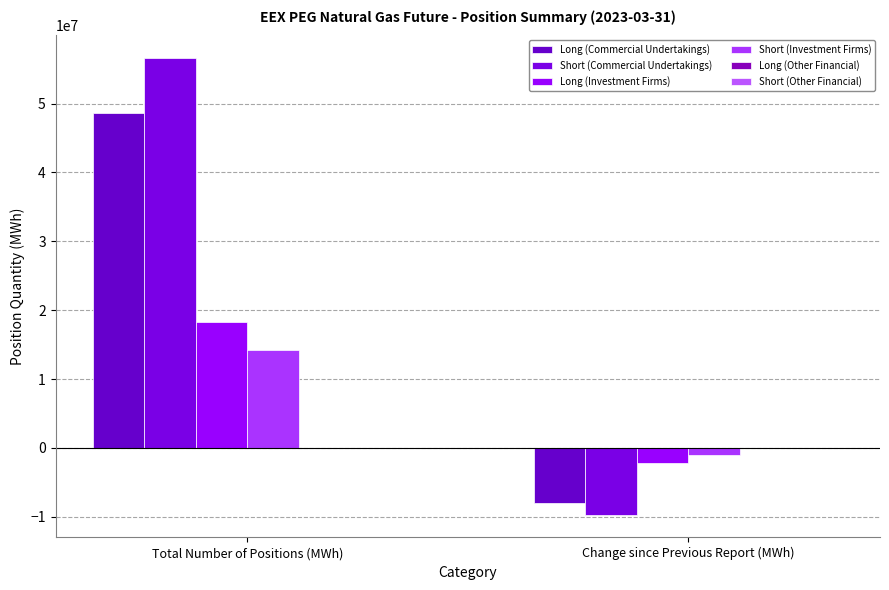

What is the average value of the Short (Investment Firms) series?

6616662